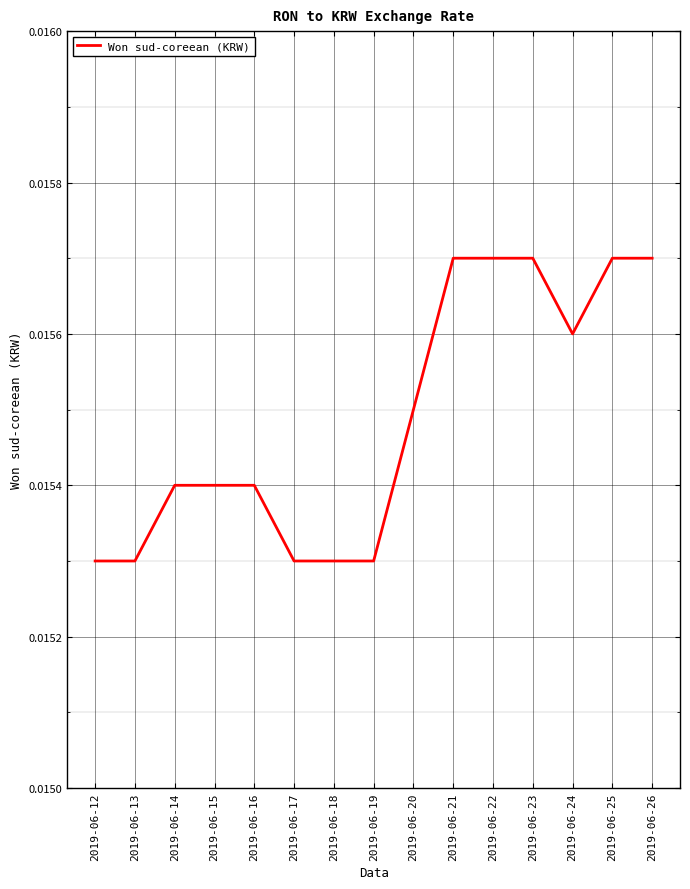

Between 2019-06-22 and 2019-06-13, which is larger?

2019-06-22